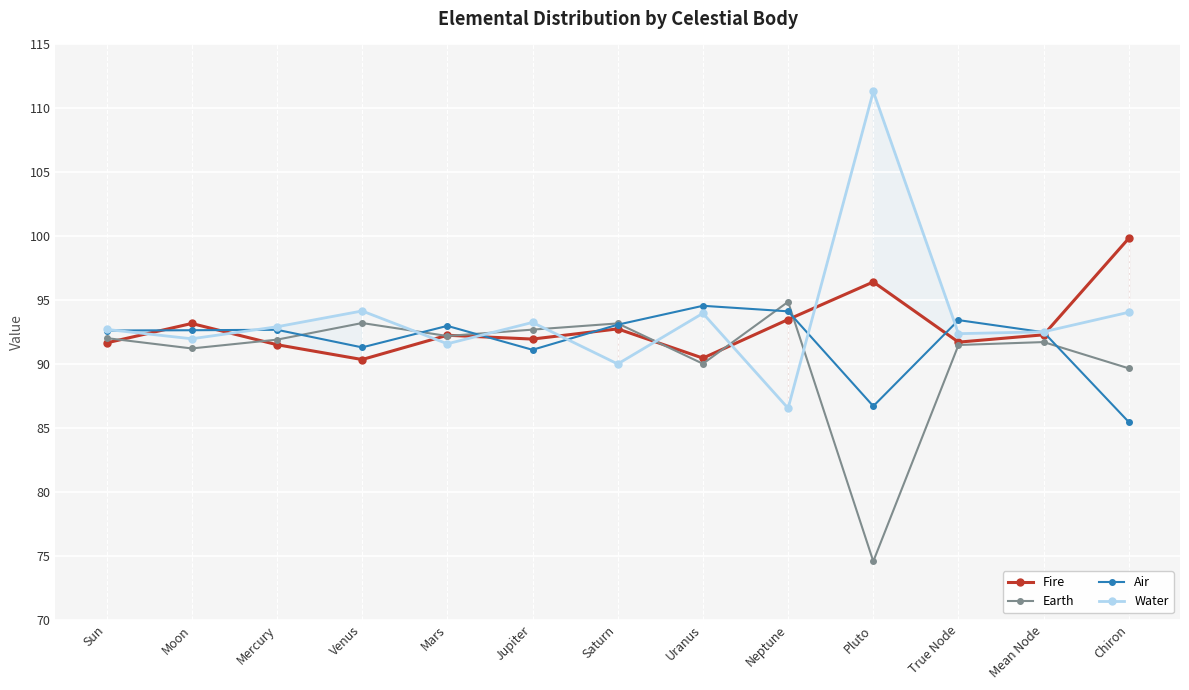

At Neptune, list the series in order from largest to smallest.

Earth, Air, Fire, Water